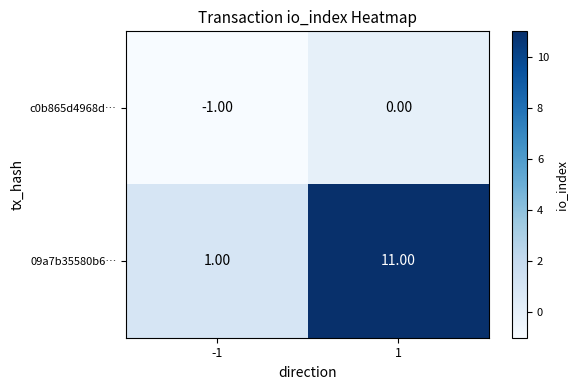

What is the sum of all 09a7b35580b6… values?

12